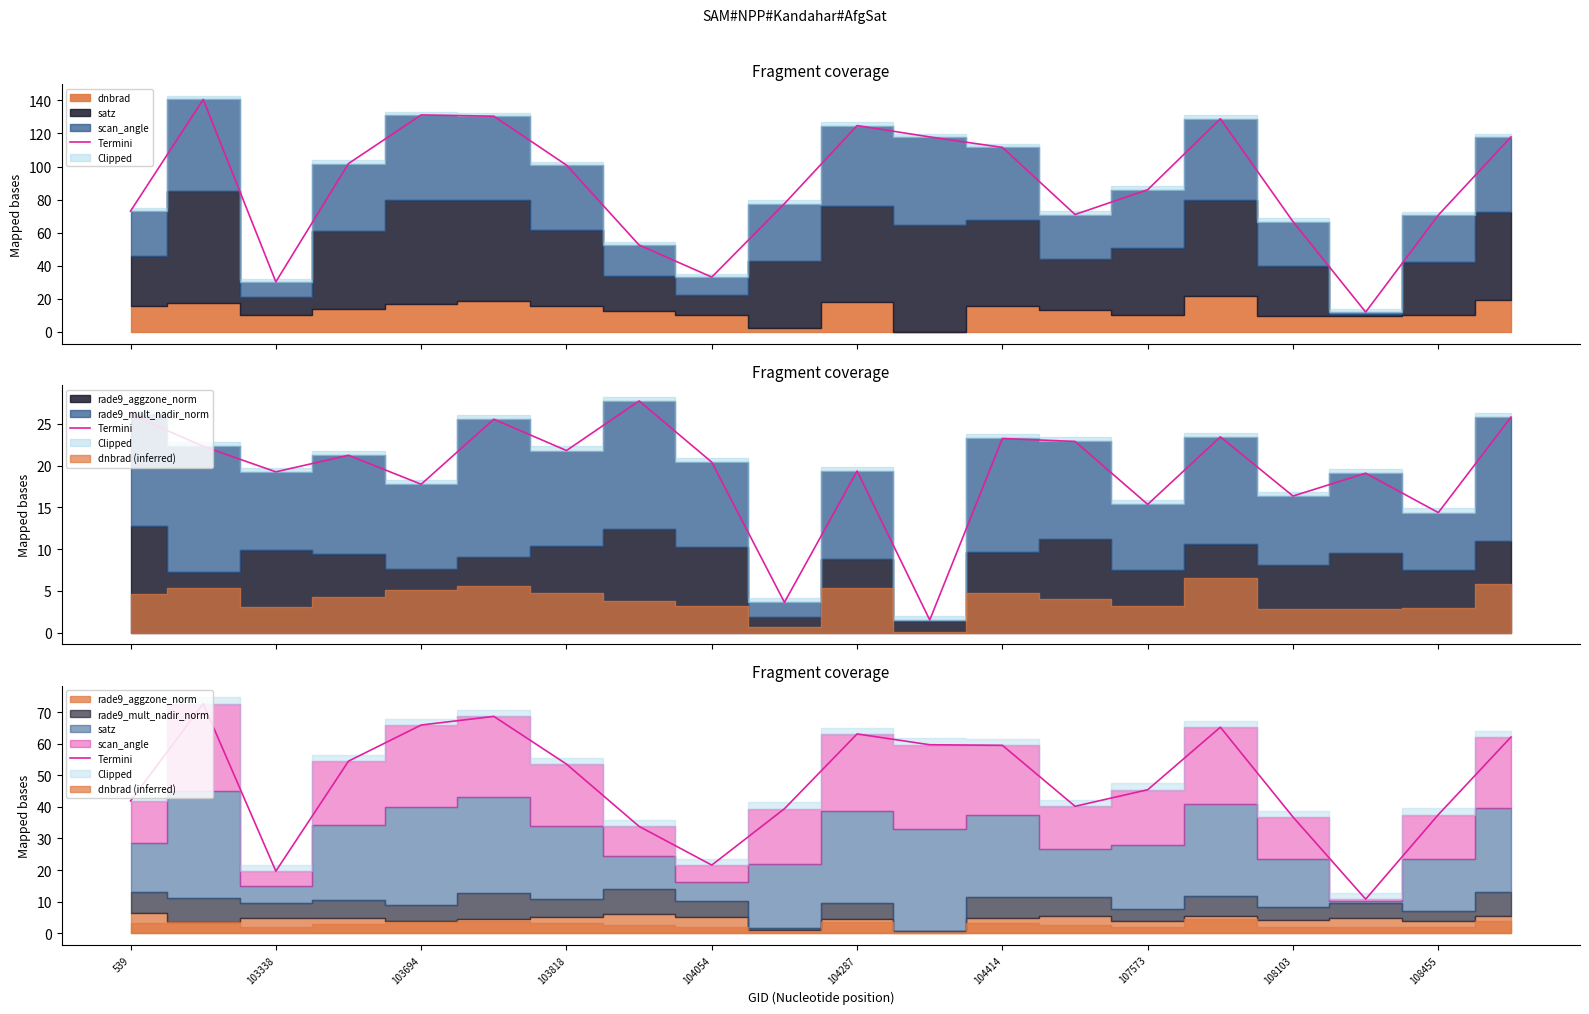

What is the approximate value at 108455?

39.4